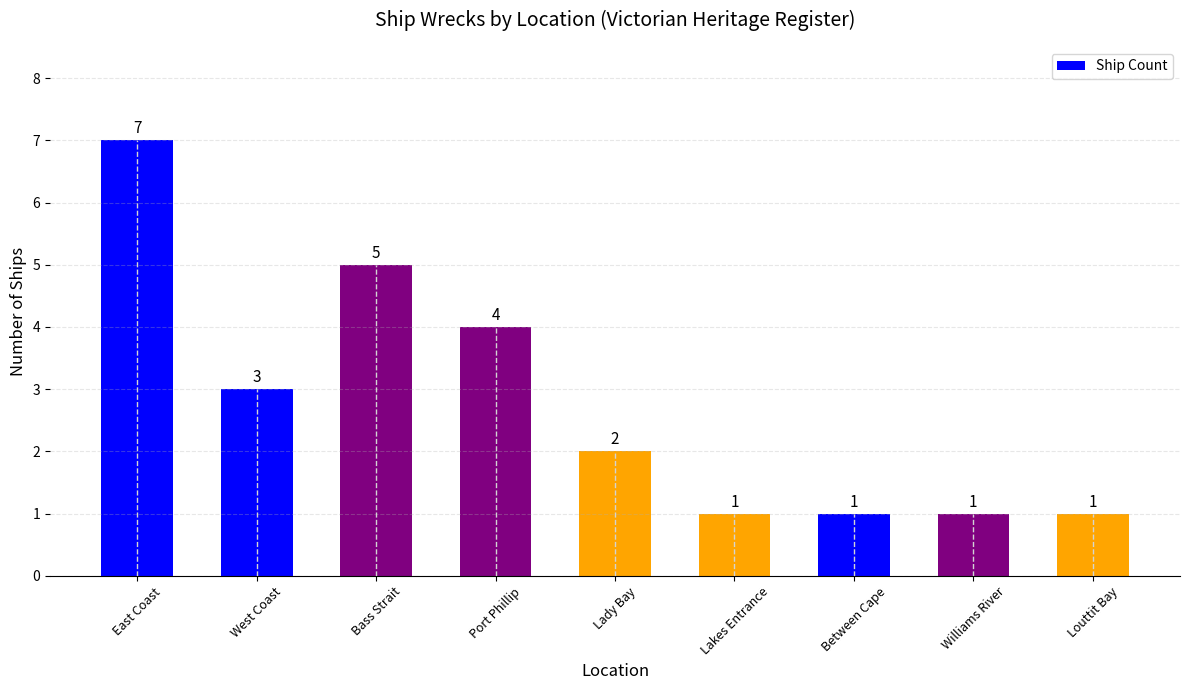

The value at Lakes Entrance is 1. True or false?

True